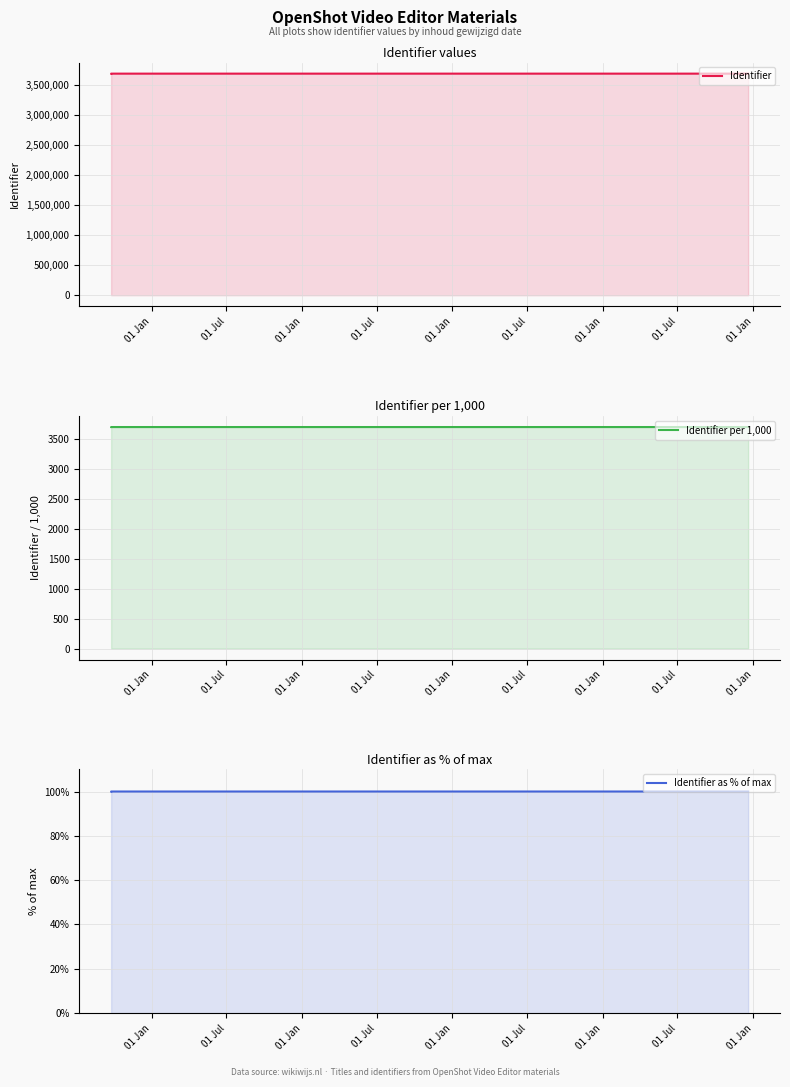

How many series are shown in this chart?

3